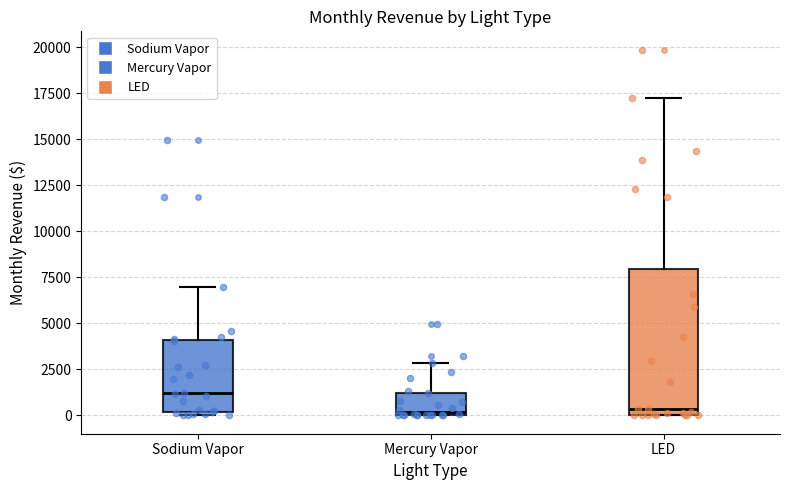

Reading left to right, transcribe this box plot: for each box, give where its median line is, the range the box spans, and where its two whiskers end, as read against the y-axis. The values are not printed on the chart, so give them approximately, as read against the axis.

Sodium Vapor: median 1000, box 0 to 4000, whiskers 0 (just below the box's lower edge) to 7000
Mercury Vapor: median 0 (just above the box's lower edge), box 0 to 1000, whiskers 0 to 3000
LED: median 500, box 0 to 8000, whiskers 0 to 17500